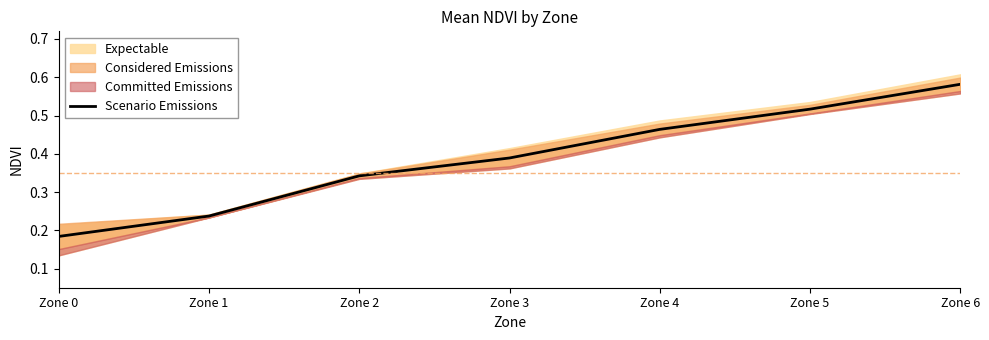

What is the value of the 5th point from the left?

0.5